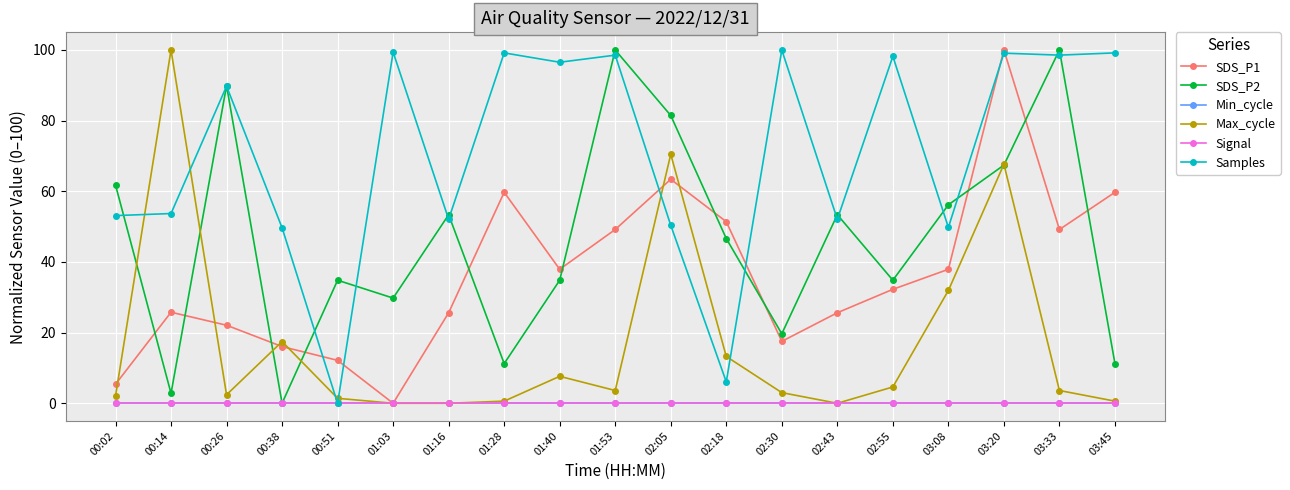

At which category does the chart reach its minimum across all series?

01:03